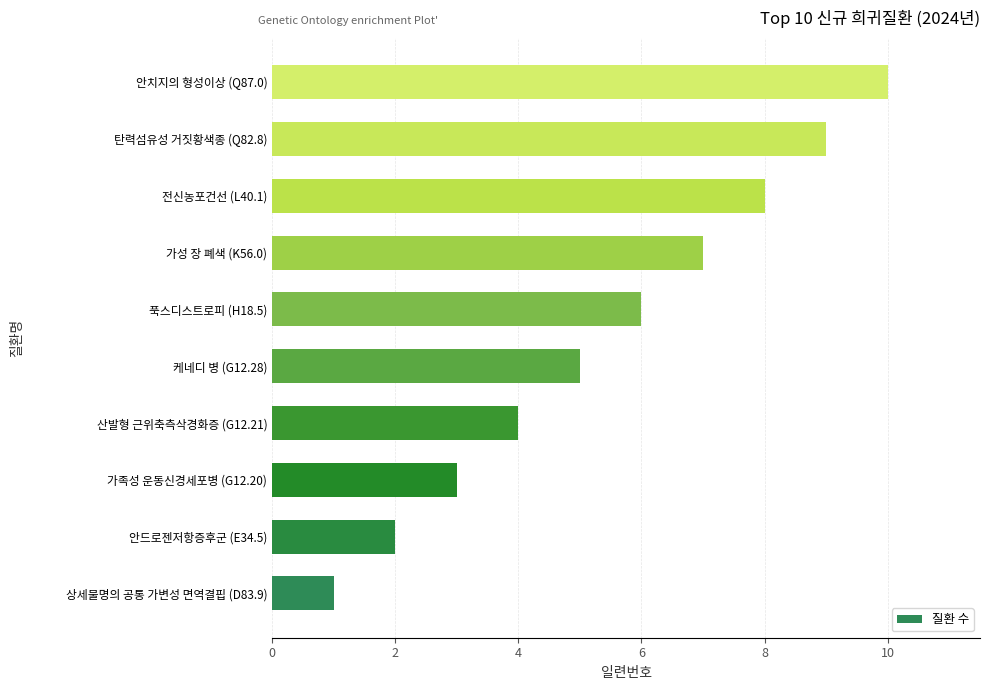

Where is the data nearest to the value 5?

케네디 병 (G12.28)